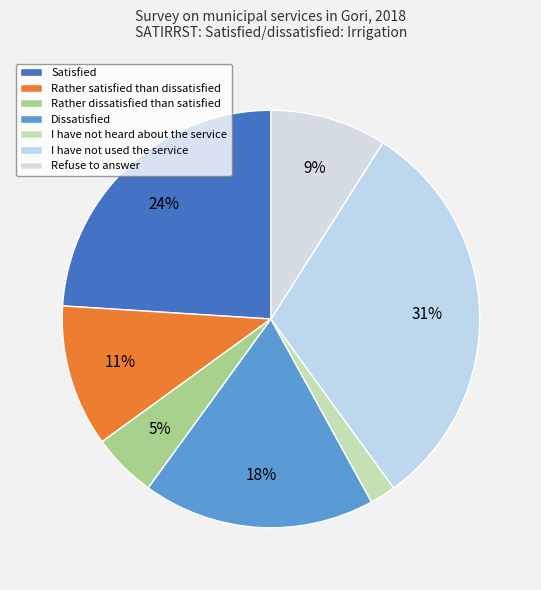

How many slices are in this pie chart?

7